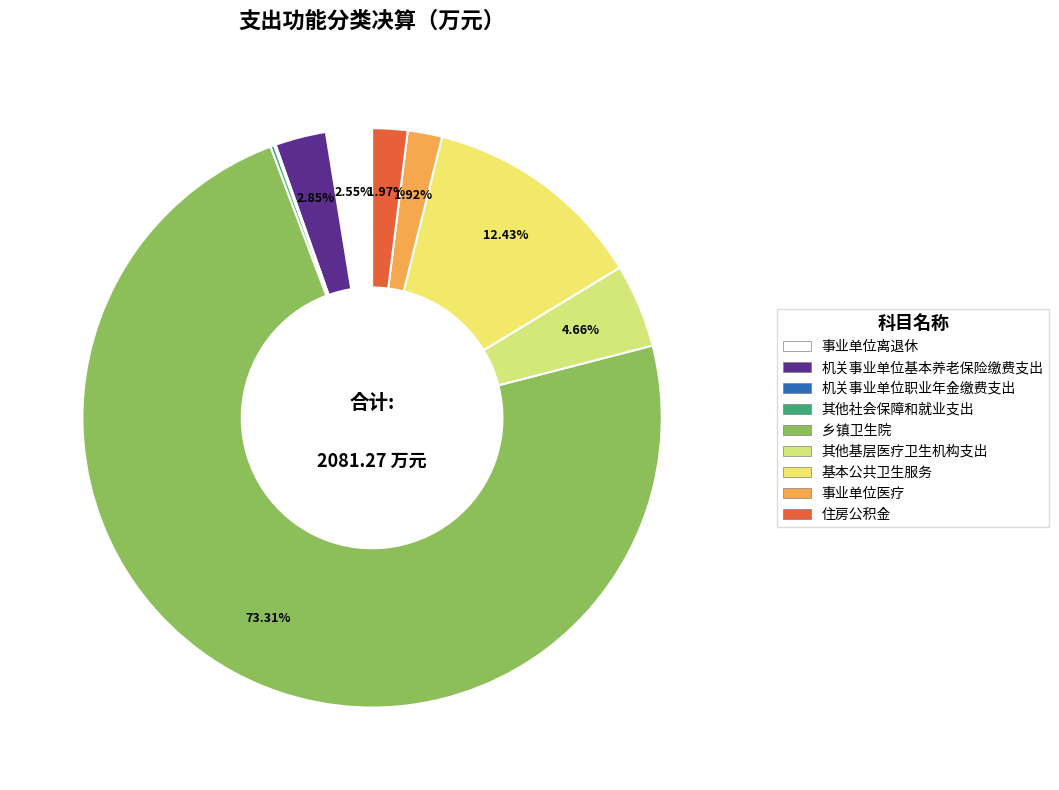

Approximately how many times larger is the value at 事业单位离退休 compared to 住房公积金?

1.3